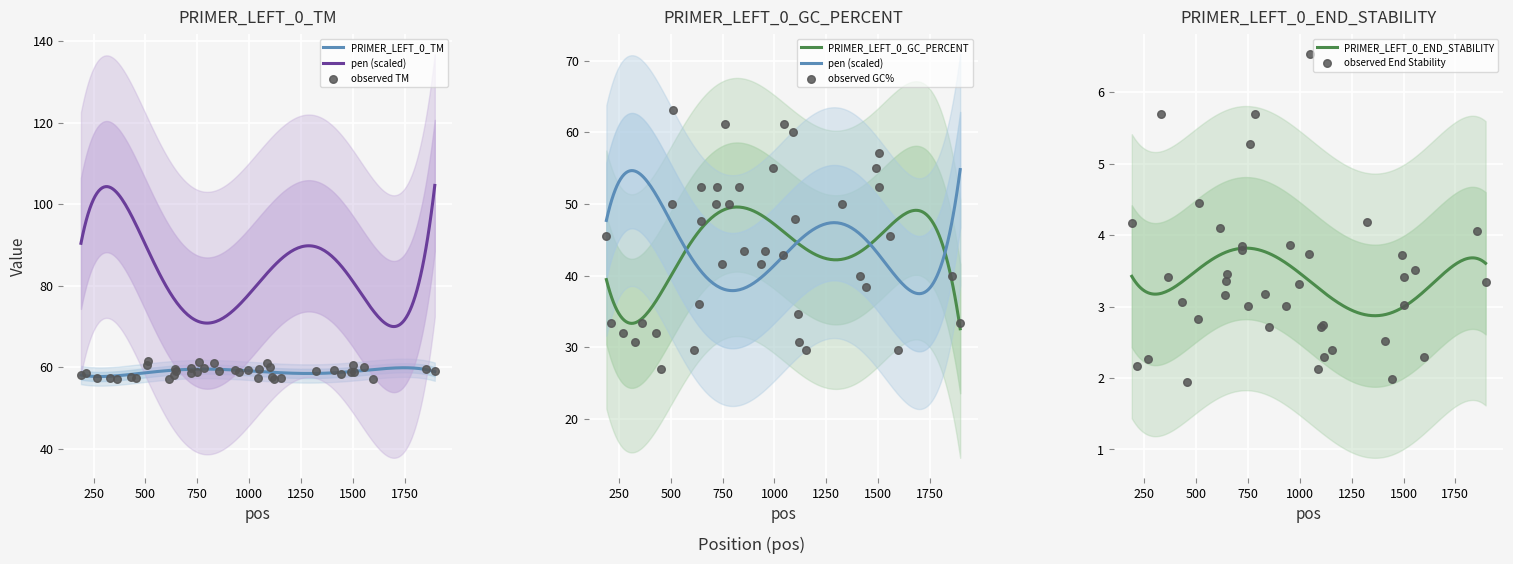

What are all the series names shown in the legend?

PRIMER_LEFT_0_TM, PRIMER_LEFT_0_GC_PERCENT, PRIMER_LEFT_0_END_STABILITY